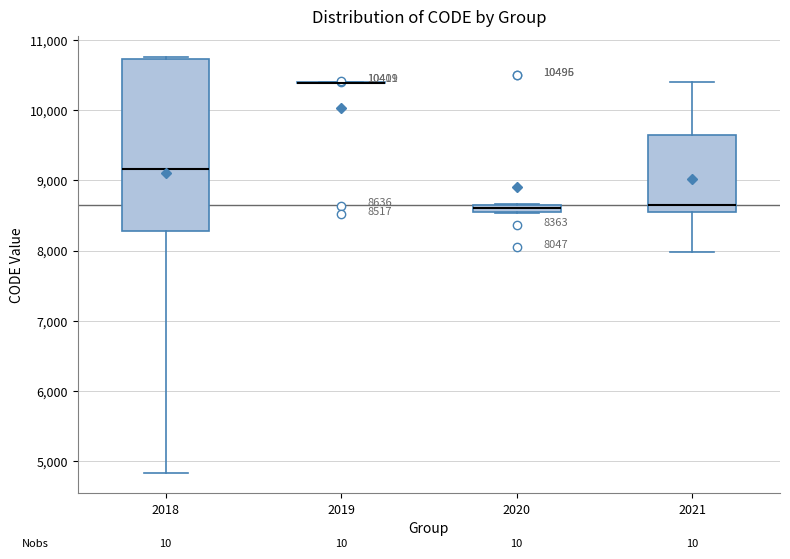

Comparing the boxes themselves (not the whiskers), which one is the tallest?

2018